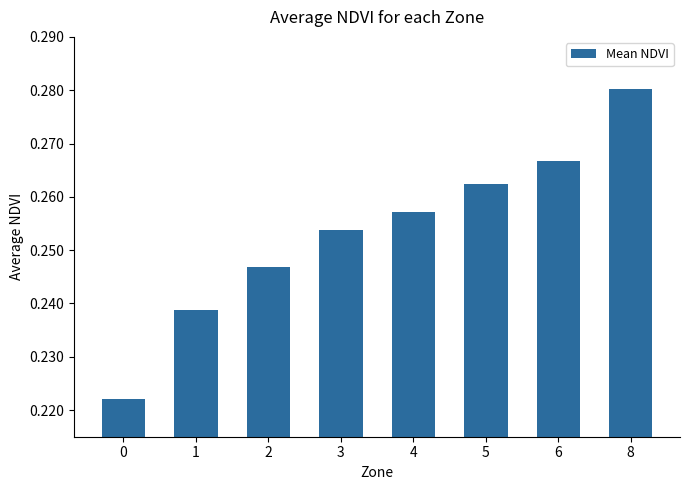

Count the values in the range 0 to 1.

8